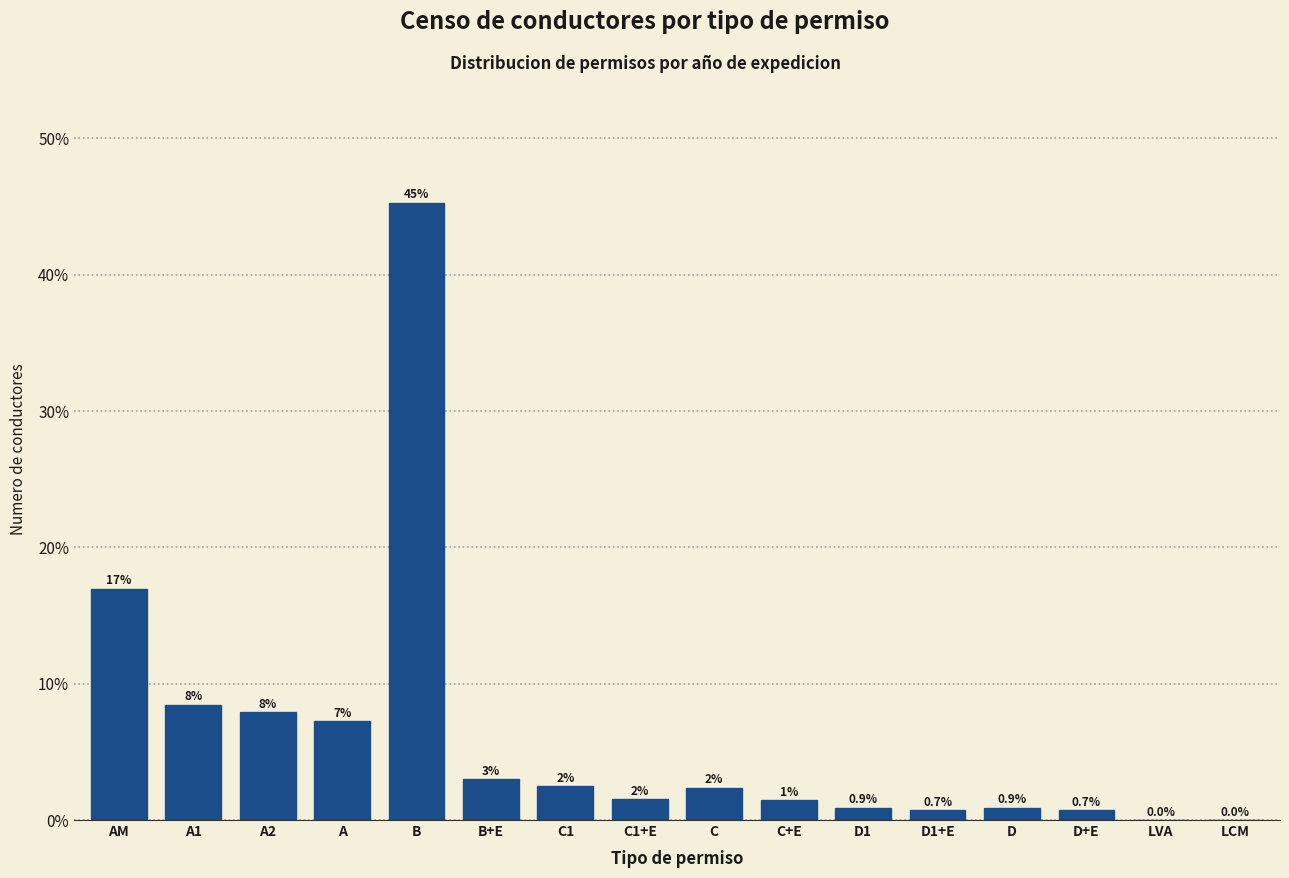

Which label corresponds to the largest value in the chart?

B